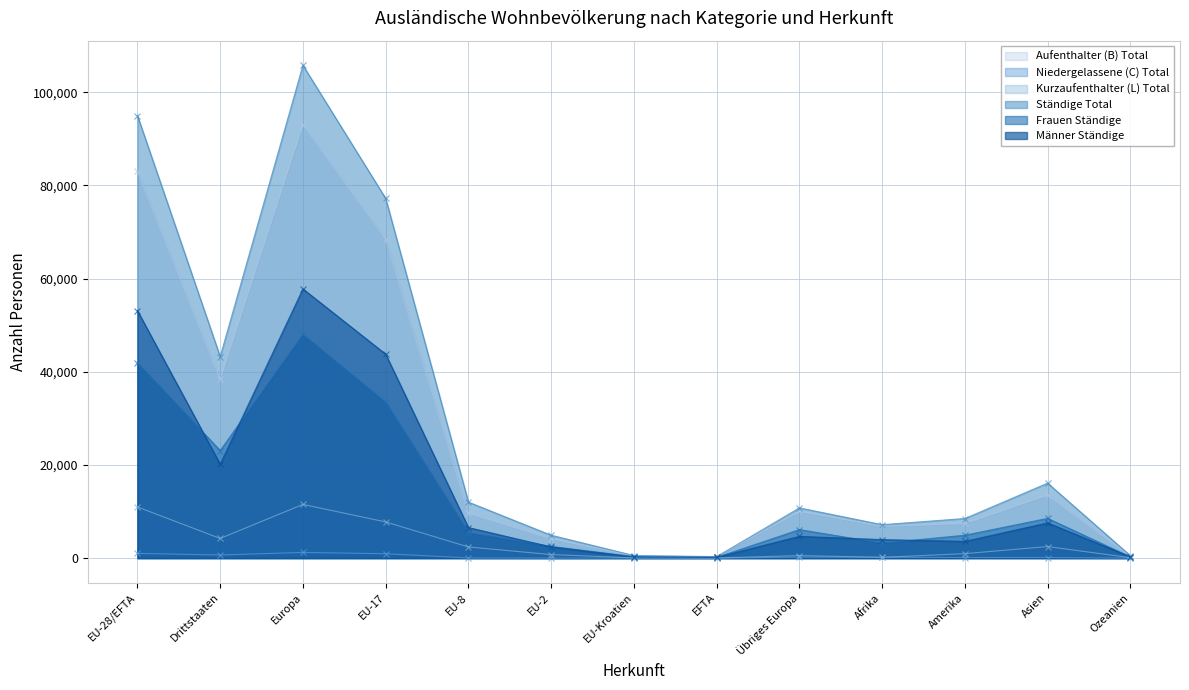

How many lines are shown in the chart?

6